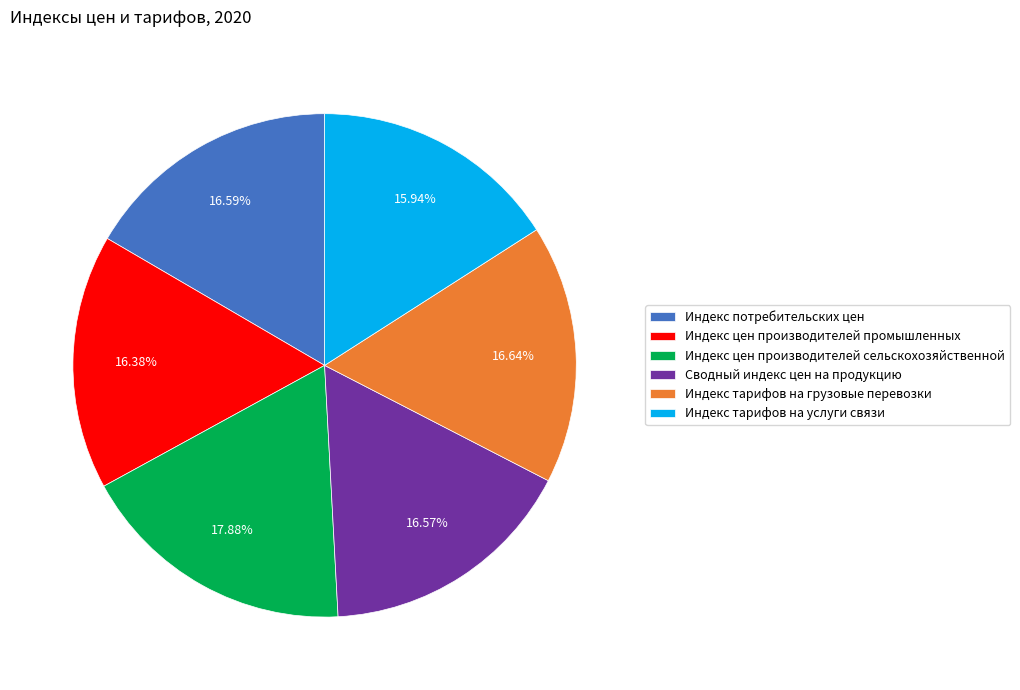

Is there any slice that represents more than half of the pie?

No